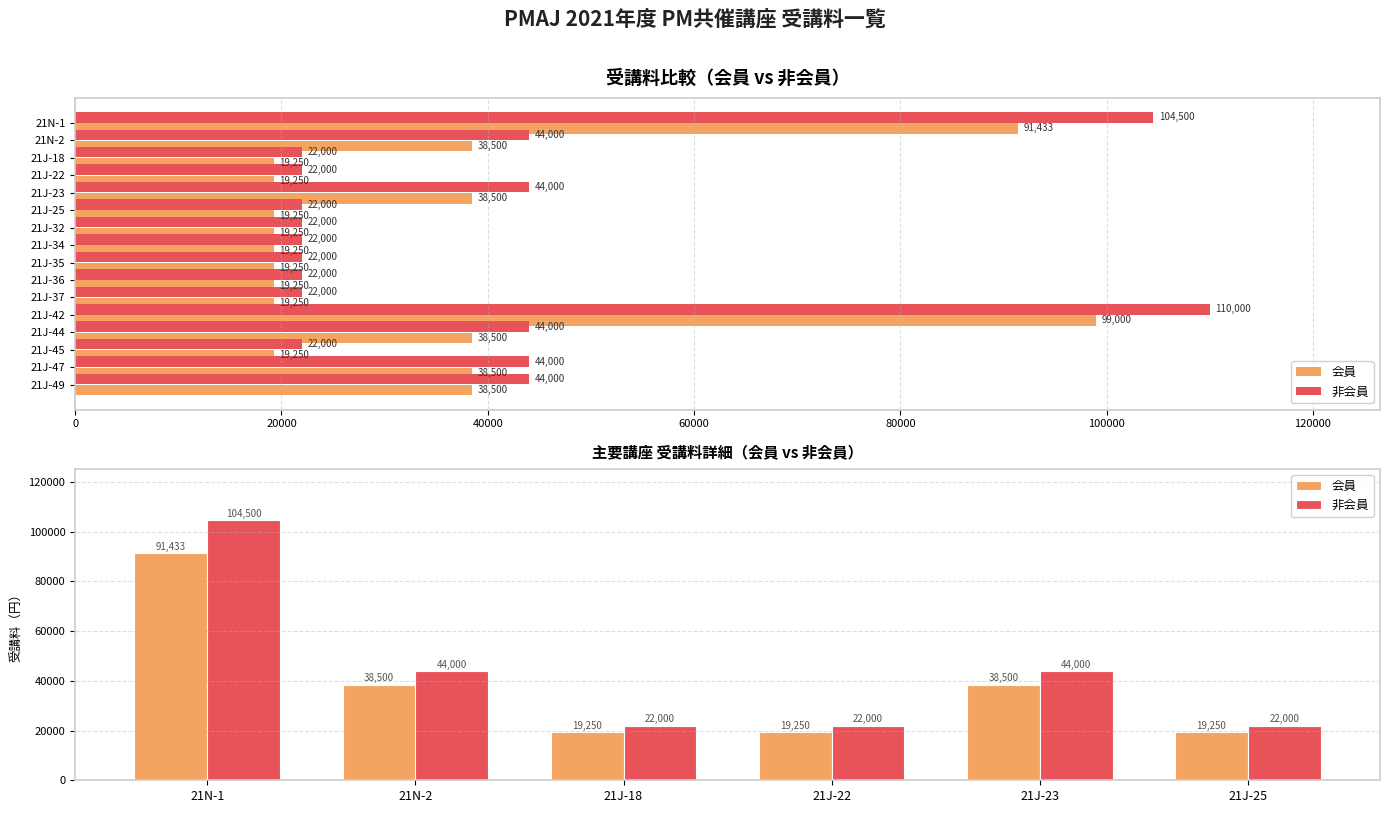

What is the value of the 会員 bar at the 4th from the left?

19250